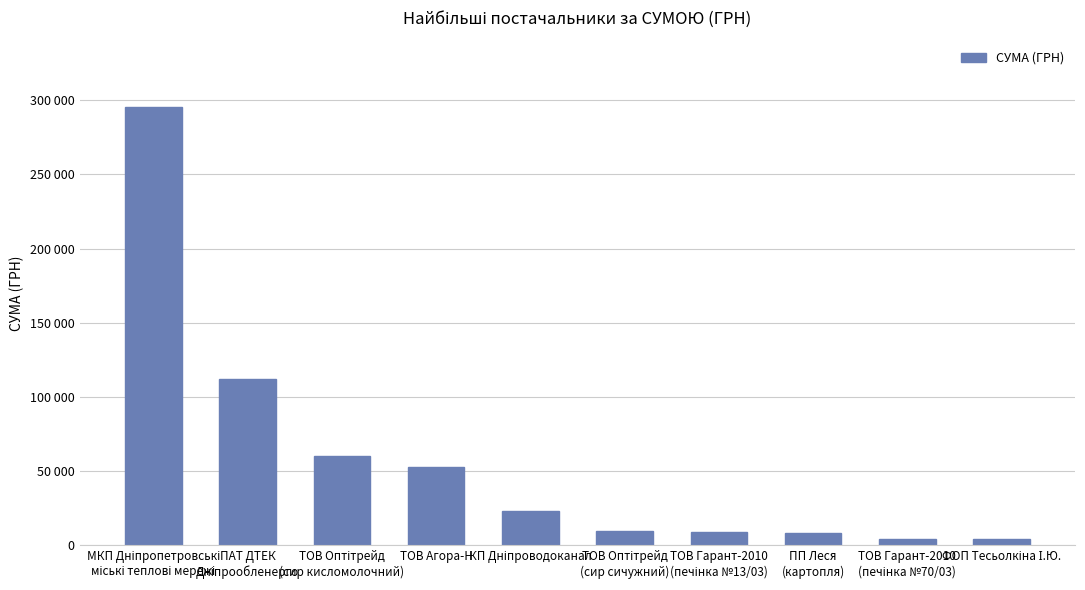

Approximately how many times larger is the value at ТОВ Оптітрейд
(сир сичужний) compared to ПП Леся
(картопля)?

1.2